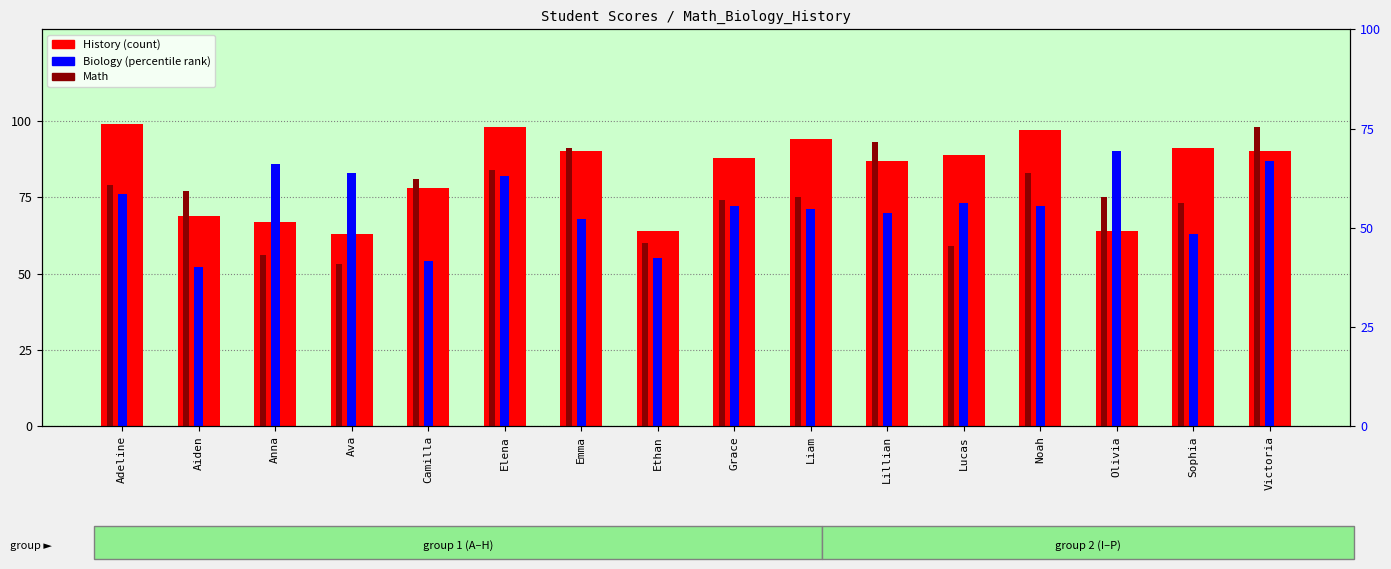

What is the value of the Math bar at the 4th from the left?

53